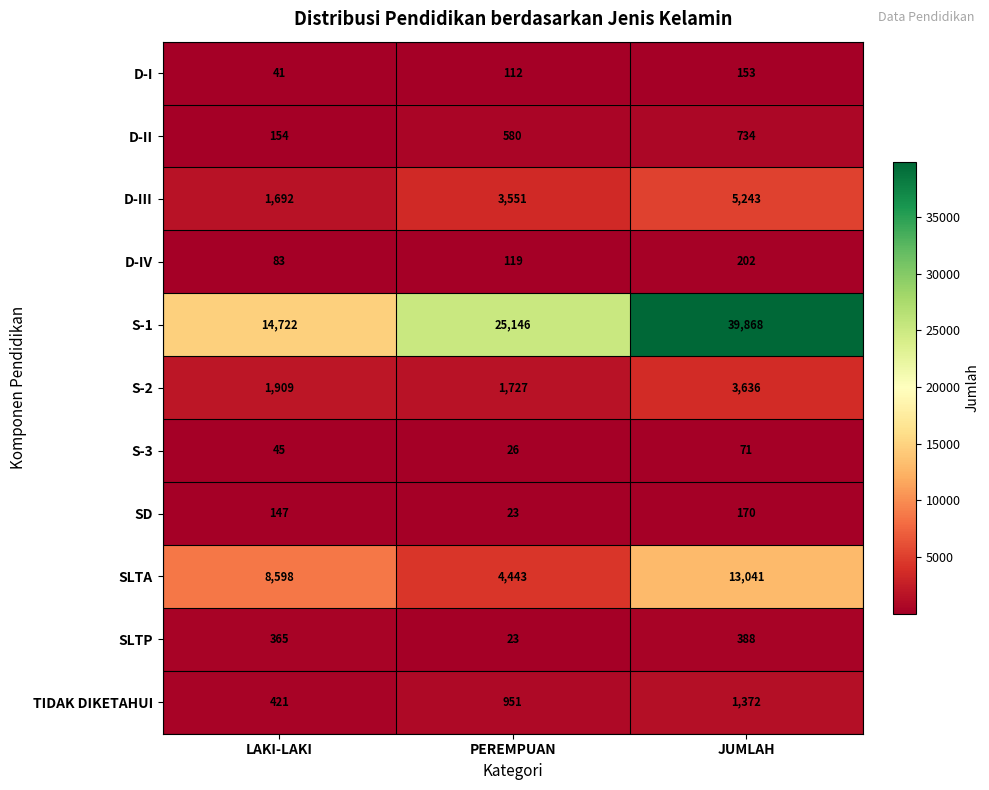

Which label corresponds to the smallest value in the chart?

PEREMPUAN